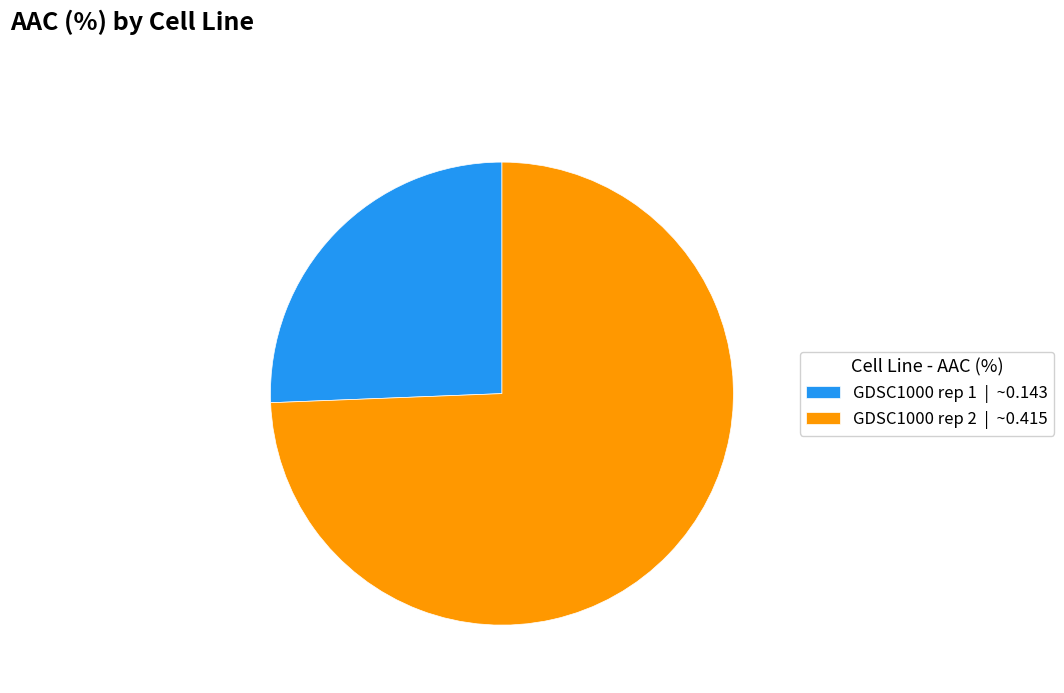

Is the sum of GDSC1000 rep 1 | ~0.143 and GDSC1000 rep 2 | ~0.415 greater than half?

Yes